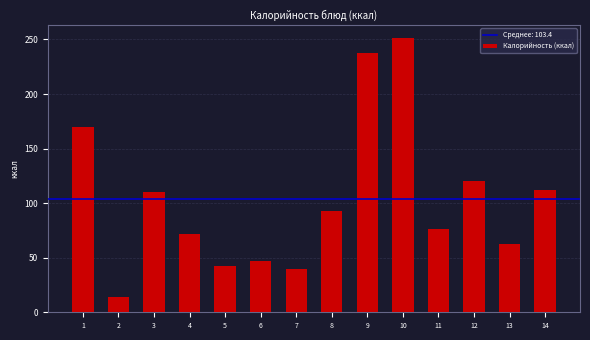

Reading left to right, what are all the values shown in this chart?

170.0	14.3	110.0	71.7	42.0	47.0	40.0	92.8	238.0	251.0	76.3	120.0	63.0	112.0